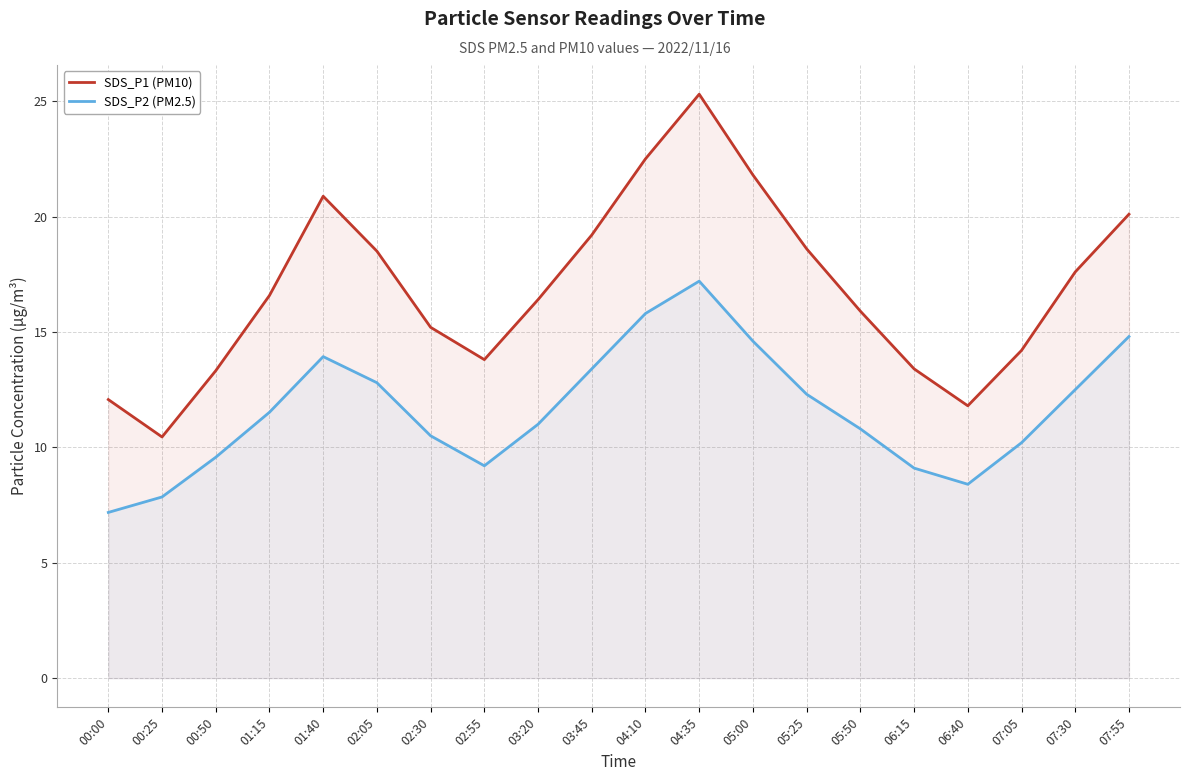

True or false: SDS_P1 (PM10) and SDS_P2 (PM2.5) intersect in this chart.

False